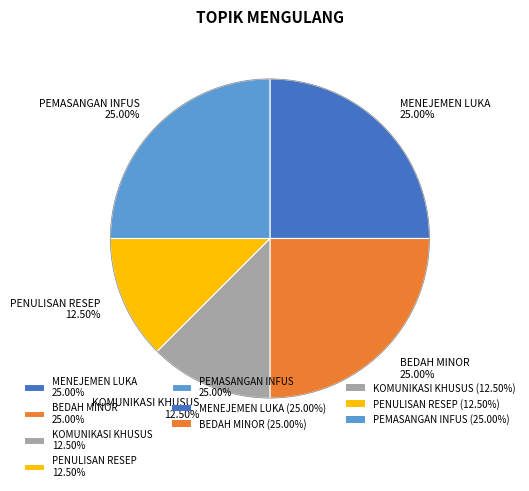

Is the sum of KOMUNIKASI KHUSUS 12.50% and MENEJEMEN LUKA 25.00% greater than half?

No